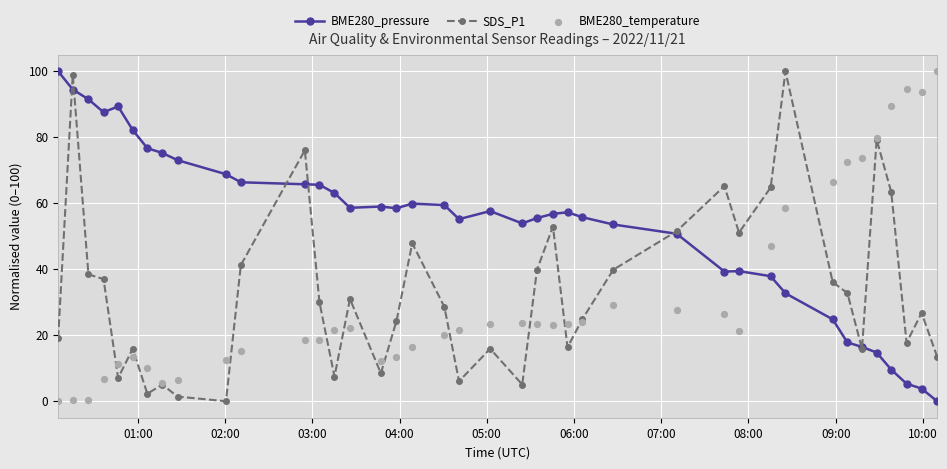

True or false: BME280_pressure has more than 0 interior local peaks.

True